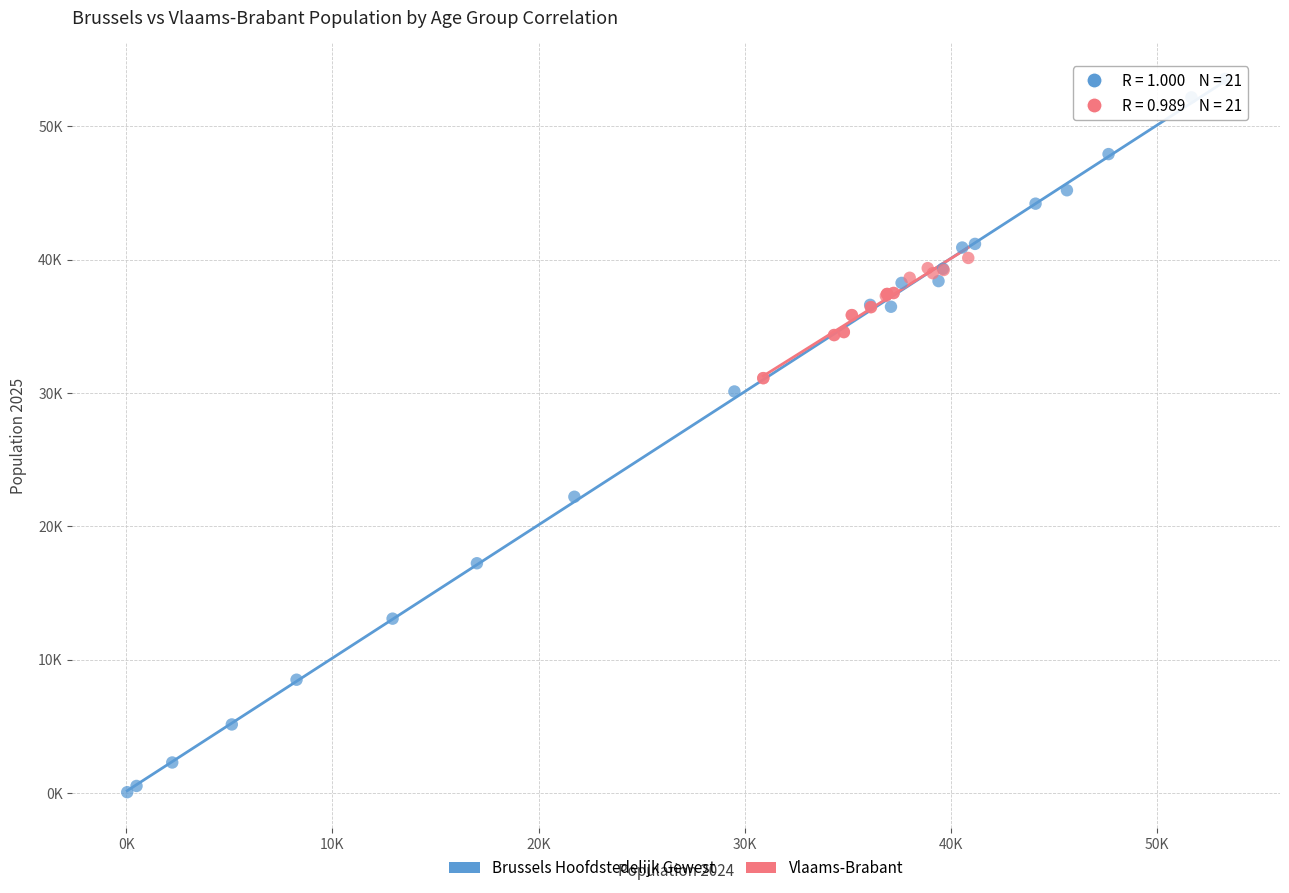

Which series reaches the maximum Y coordinate?

Brussels Hoofdstedelijk Gewest